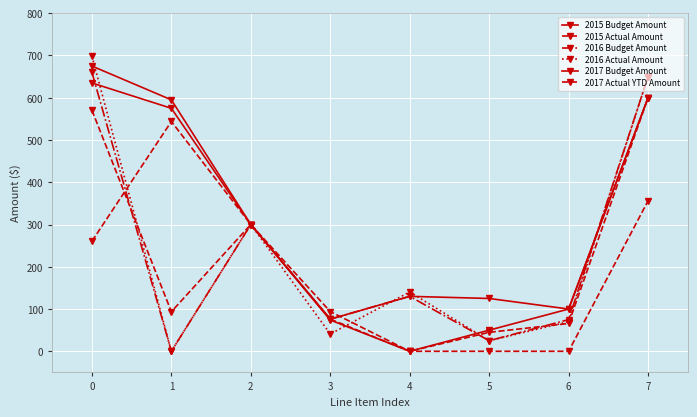

How many distinct data groups are displayed?

6